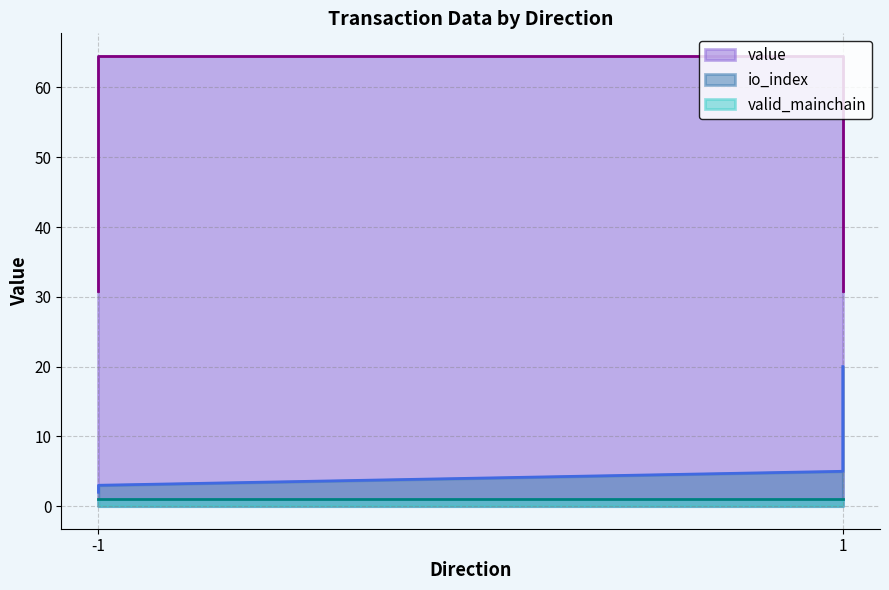

True or false: io_index has more than 1 points higher than both neighbors.

False